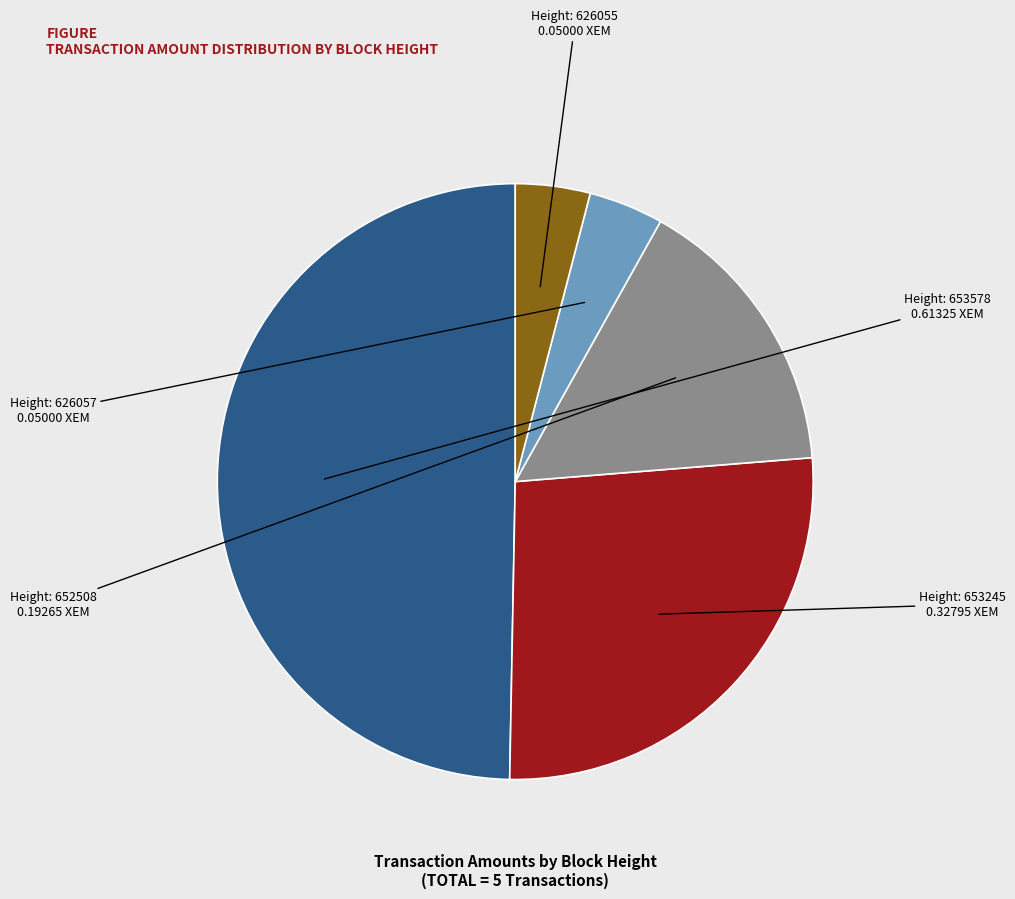

Count the number of slices in the pie.

5